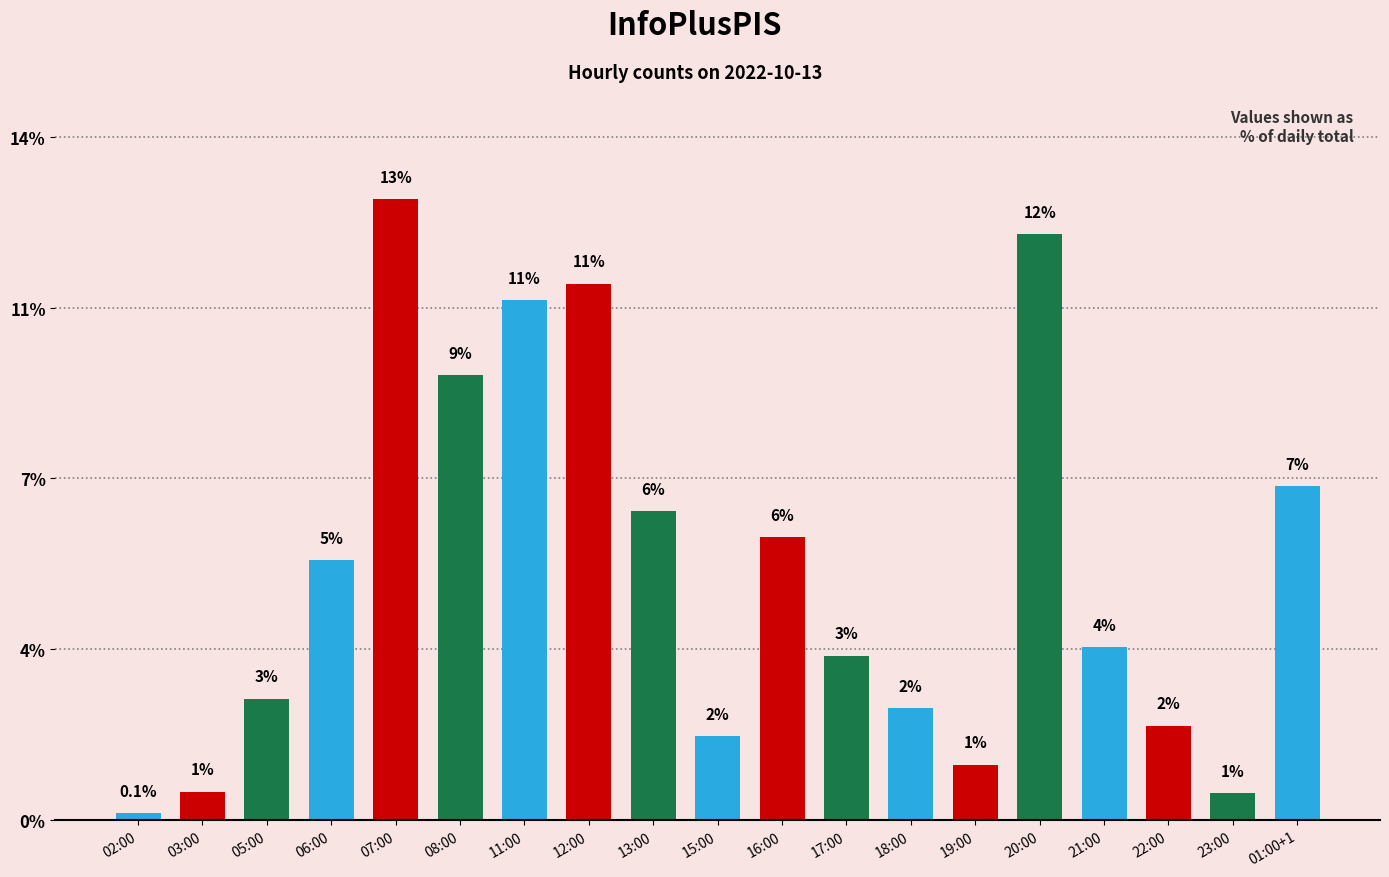

Does the chart contain any negative values?

No